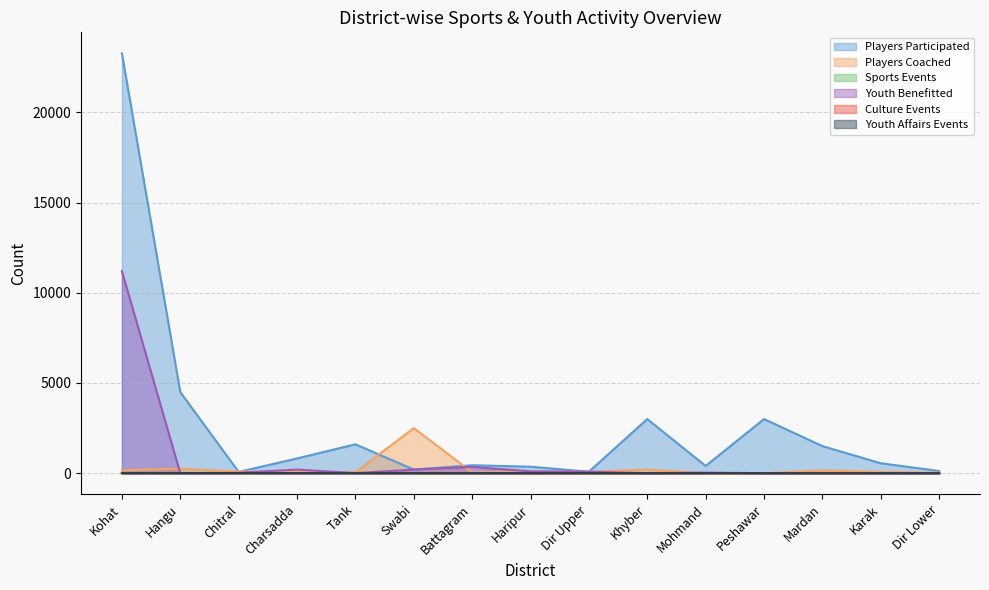

What is the label of the 13th point from the right?

Chitral